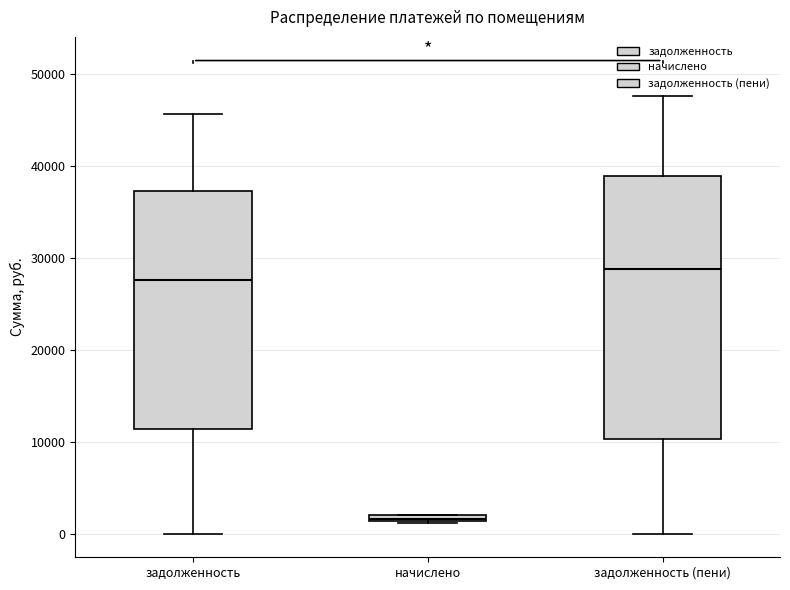

Where does the upper whisker of the box for задолженность (пени) end on the y-axis? The values are not printed on the chart, so give them approximately, as read against the axis.

48000